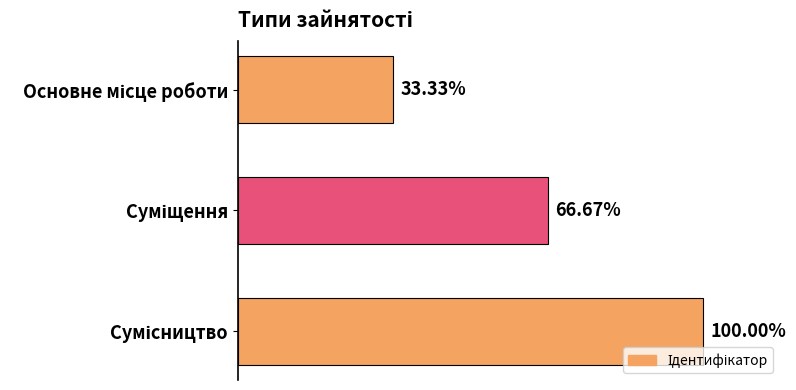

Does the chart contain any negative values?

No